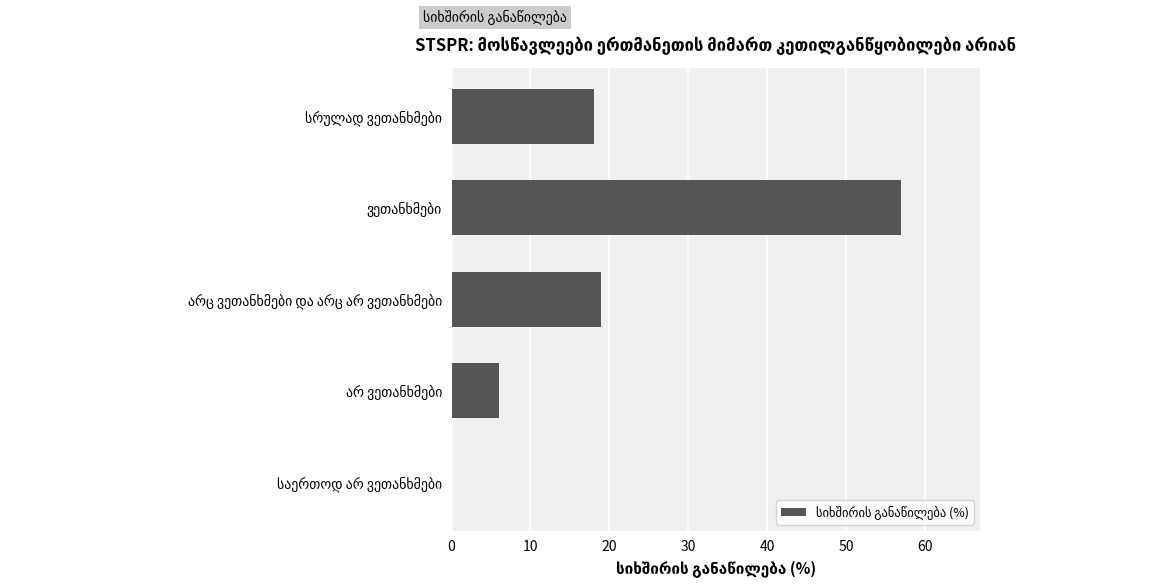

What is the greatest value displayed?

57